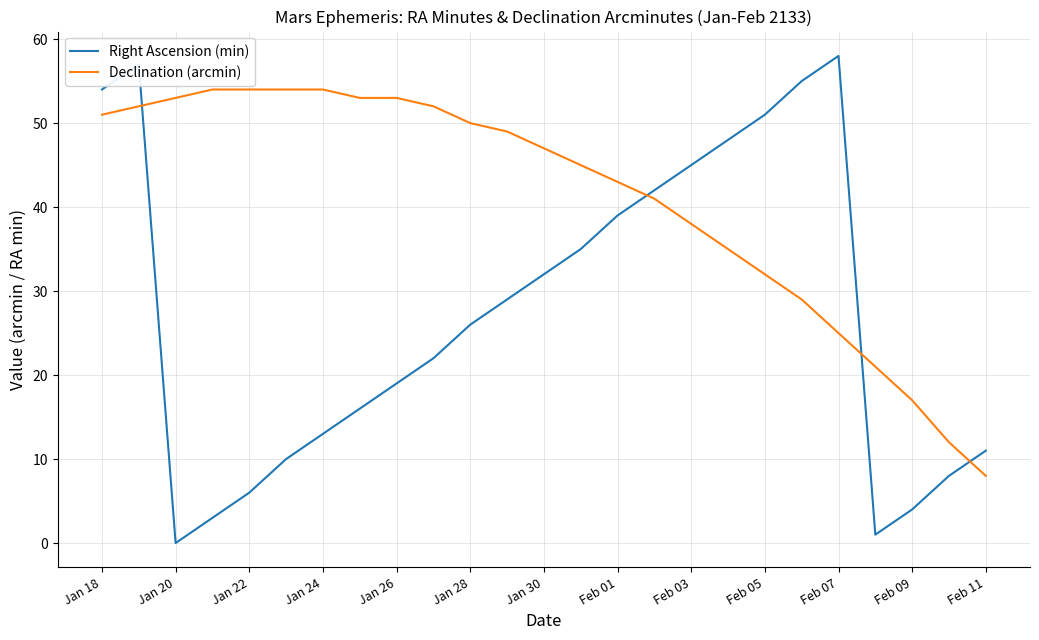

How many values in the Right Ascension (min) series are below 26?

12